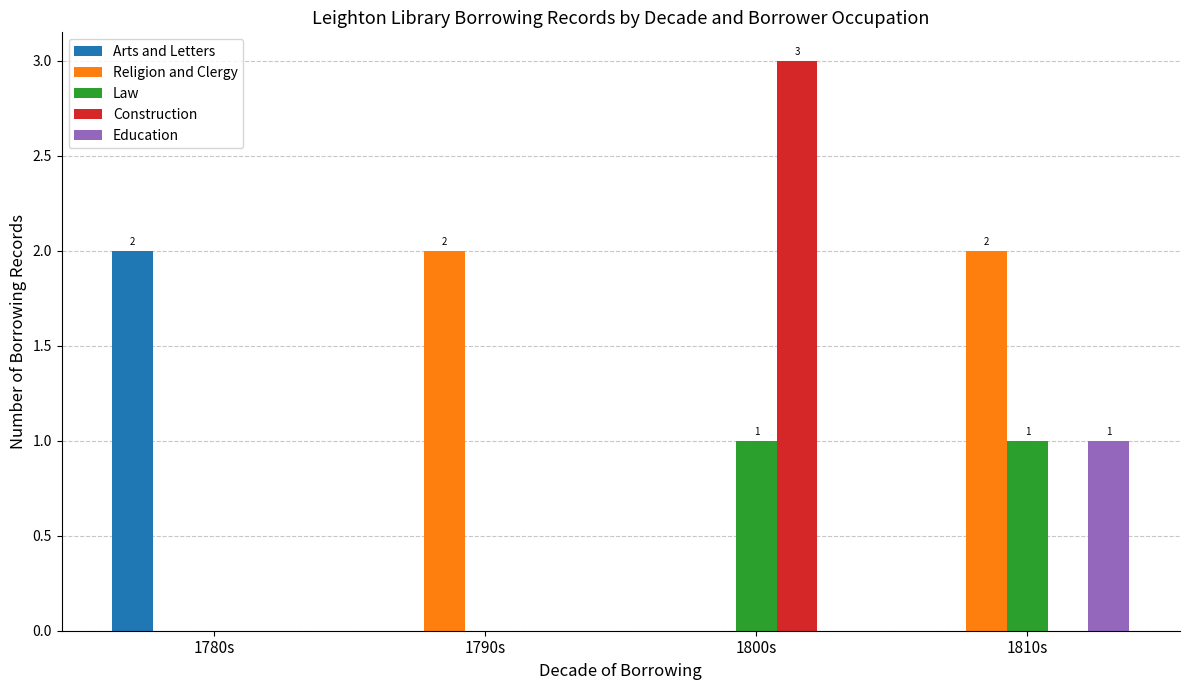

At which label does Construction reach its peak?

1800s